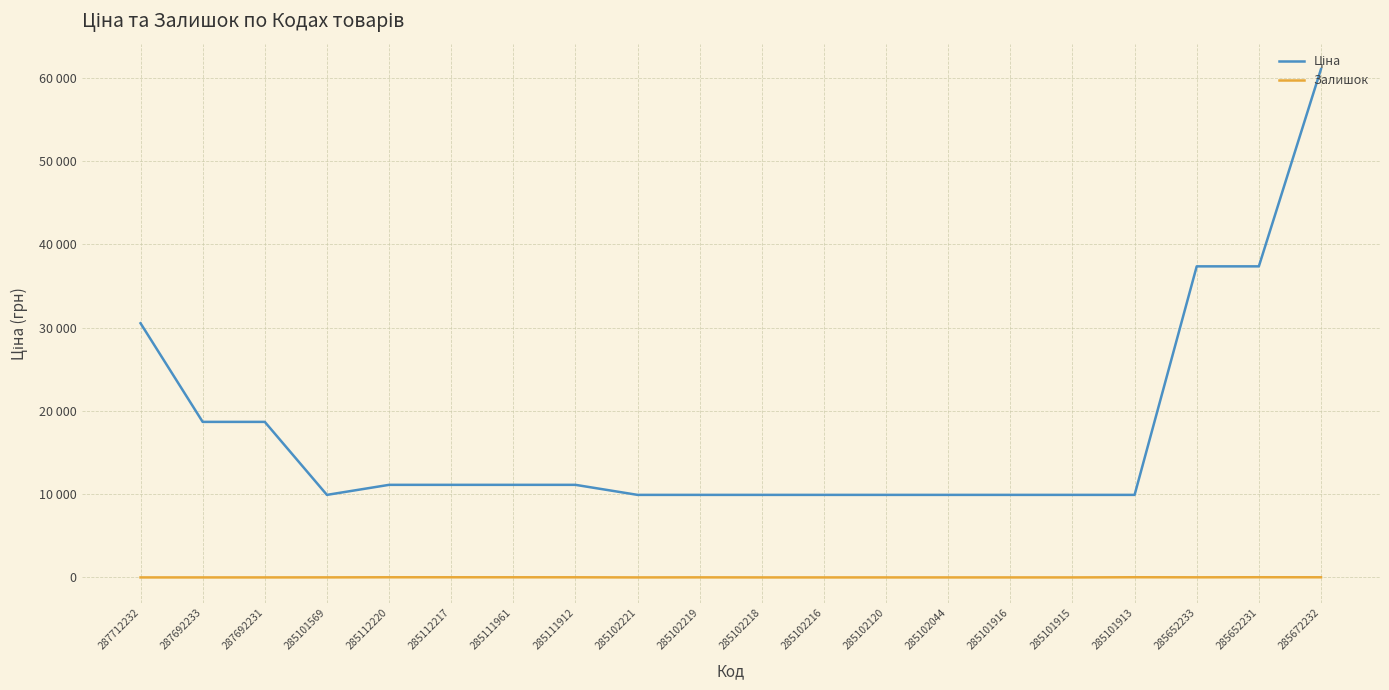

Does the chart display data point markers on the line(s)?

No